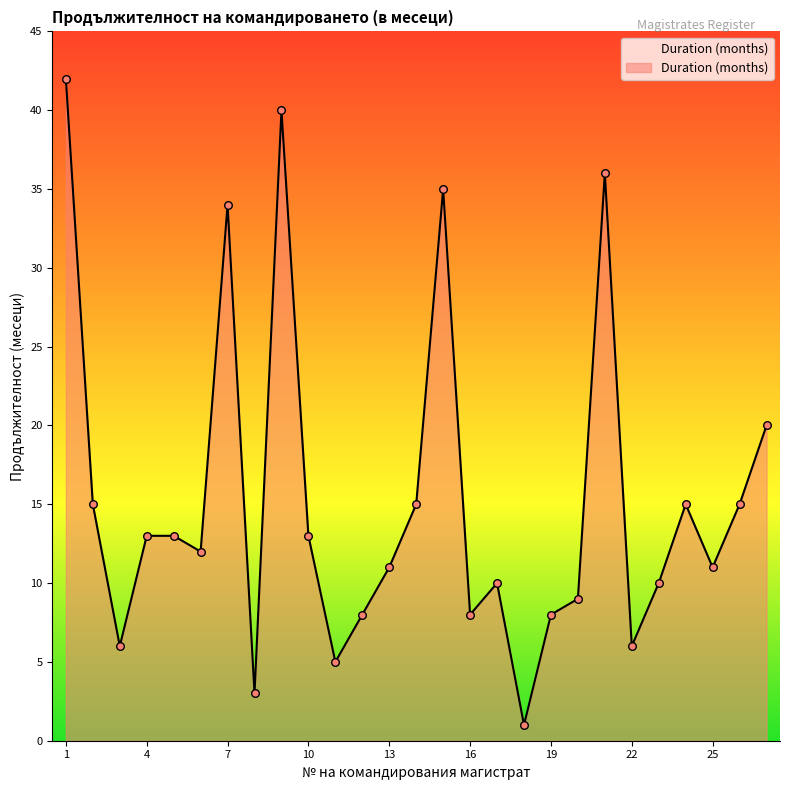

What is the difference between the maximum and minimum values?

41